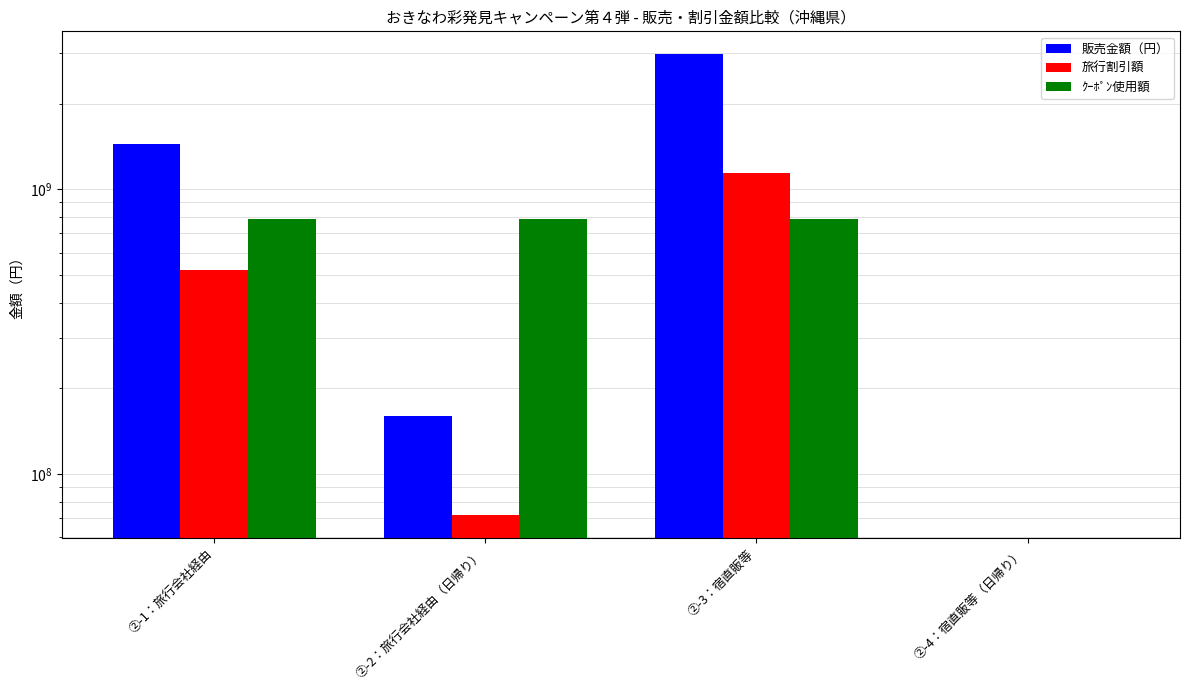

Which series has the largest total across all categories?

販売金額（円）